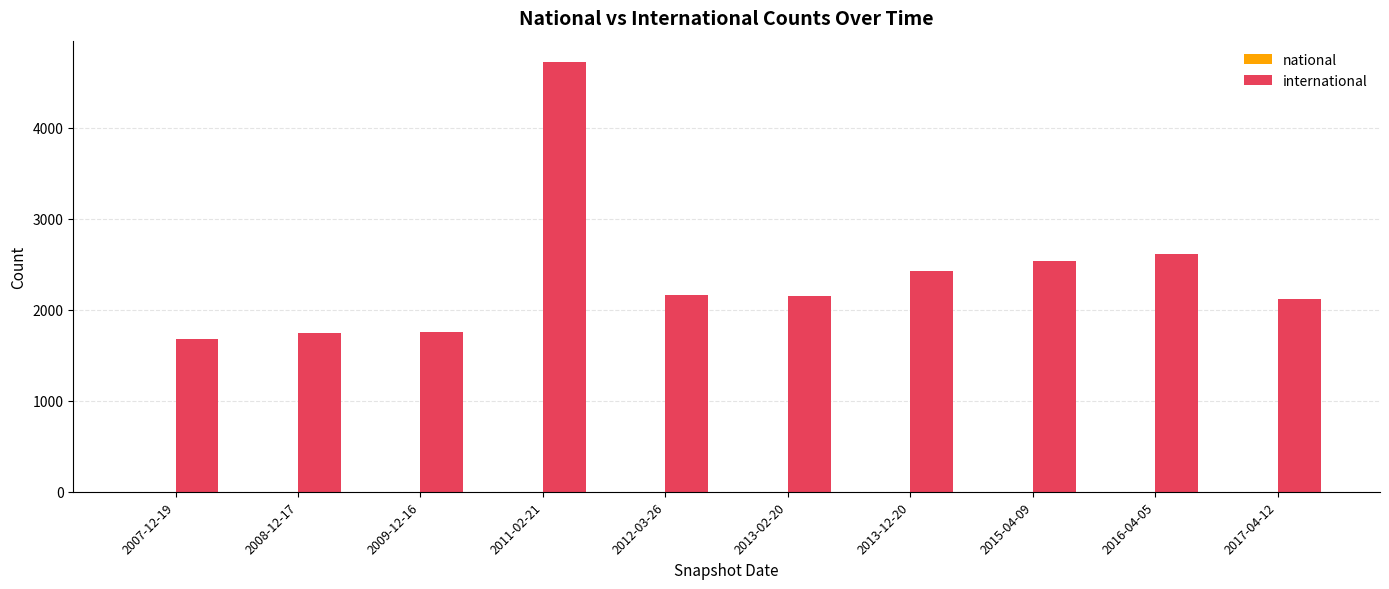

At which category is the sum across all series the highest?

2011-02-21